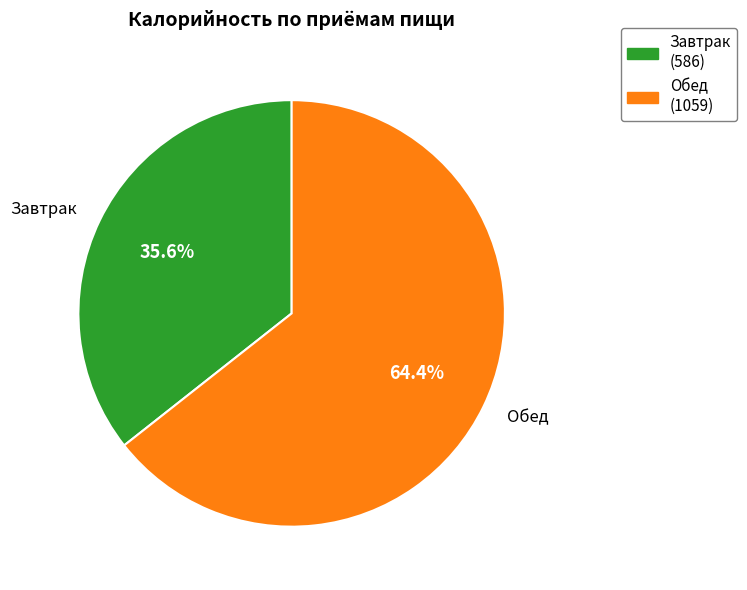

How many segments does this pie chart have?

2